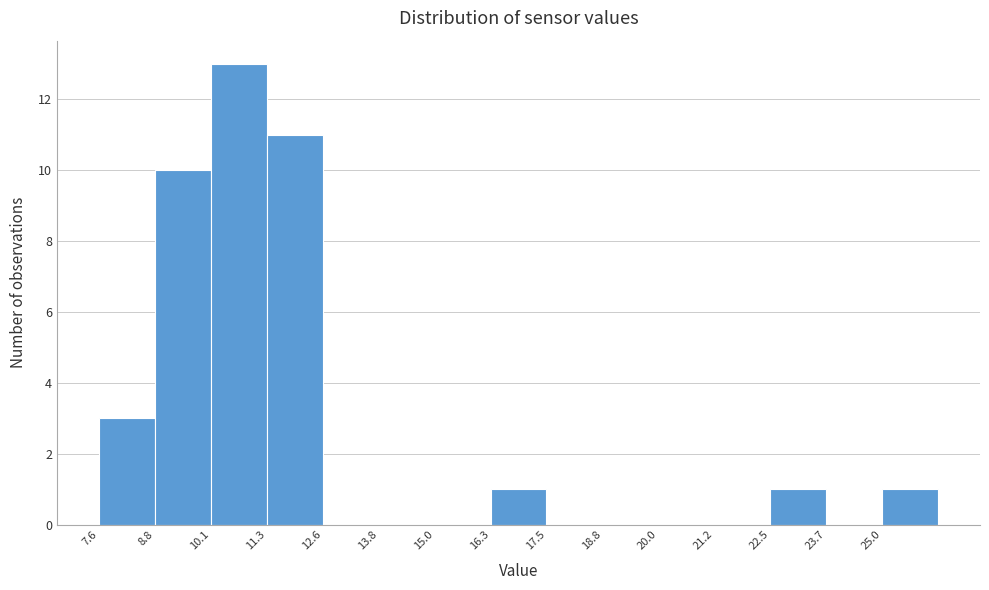

What is the height of the bar covering 7.60 to 8.84 on the x-axis? Neither the bar edges nor the heights are printed on the chart, so give them approximately, as read against the axes.

3